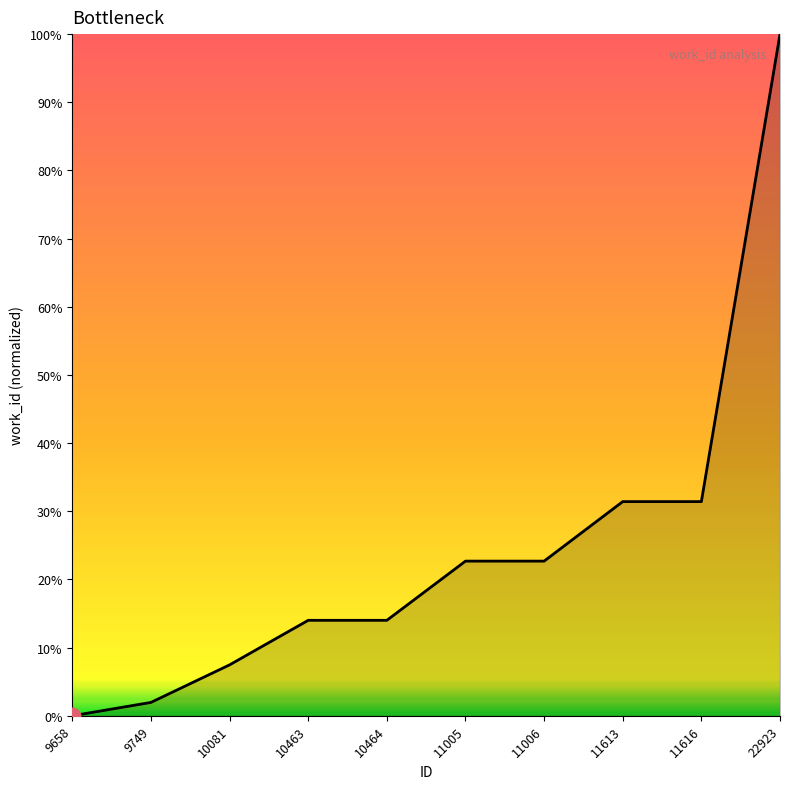

Reading right to left, what are all the values shown in this chart?

22923=100.0	11616=31.4	11613=31.4	11006=22.7	11005=22.7	10464=14.0	10463=14.0	10081=7.5	9749=2.0	9658=0.0